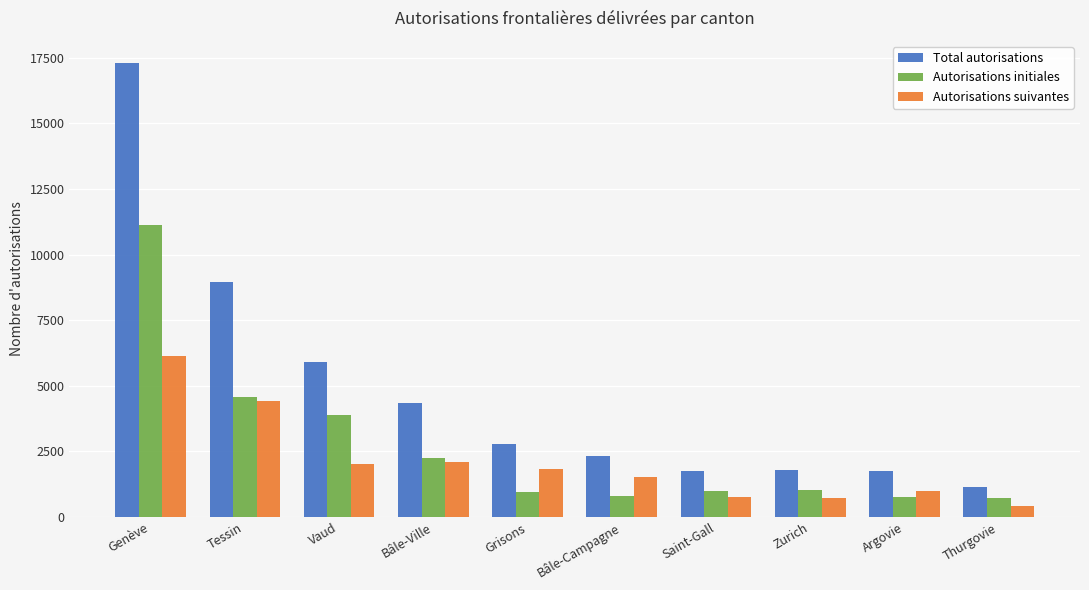

Is the value of Autorisations initiales at Tessin greater than the value of Total autorisations at Saint-Gall?

Yes